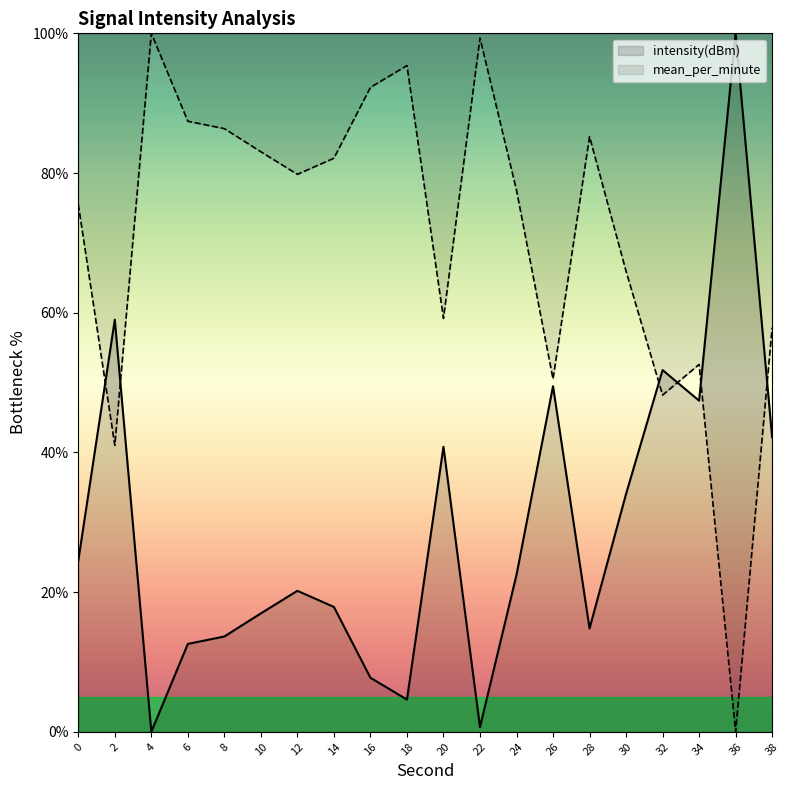

What is the approximate value at 12?

20.2